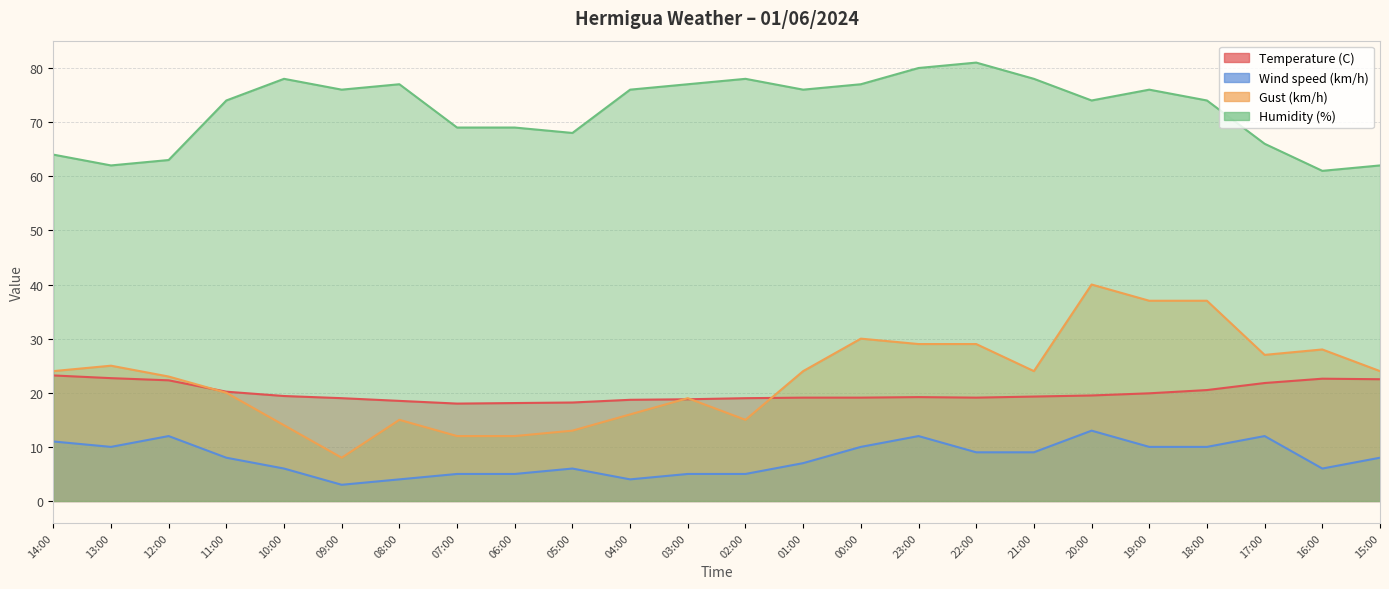

Is it true that Gust (km/h) equals 18.4 at 16:00?

False